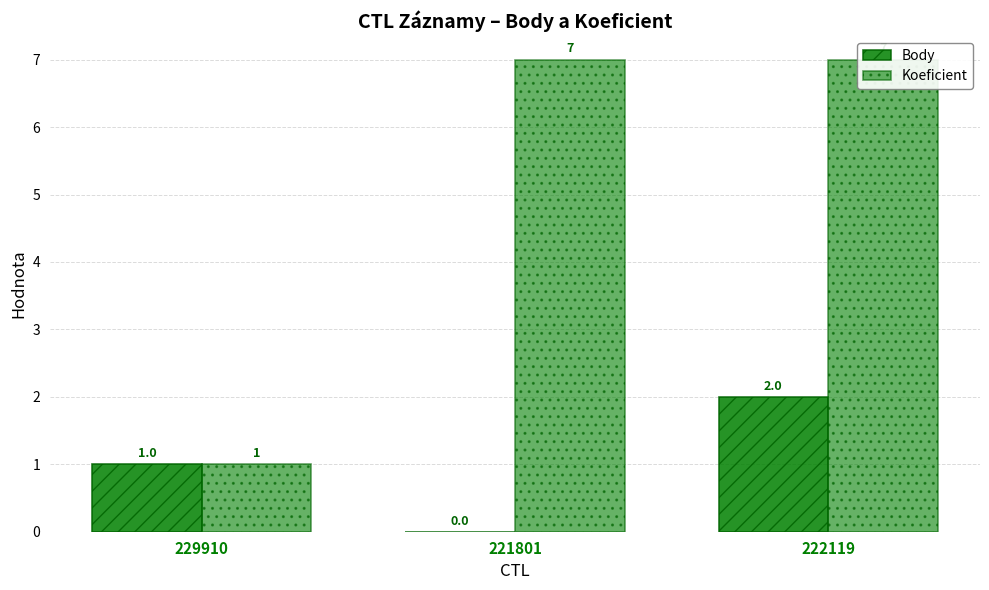

How many bars are there in total?

6